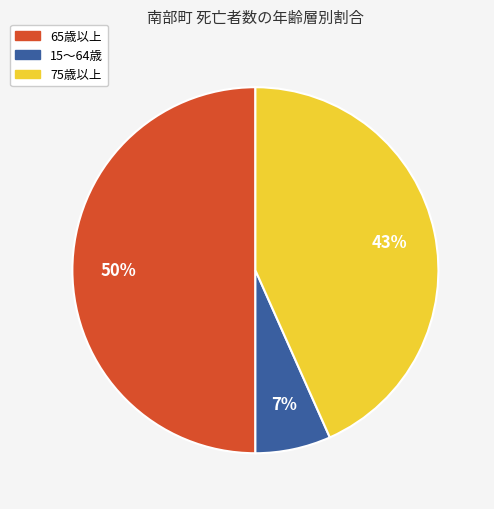

To the nearest percent, what is the average slice percentage?

33%